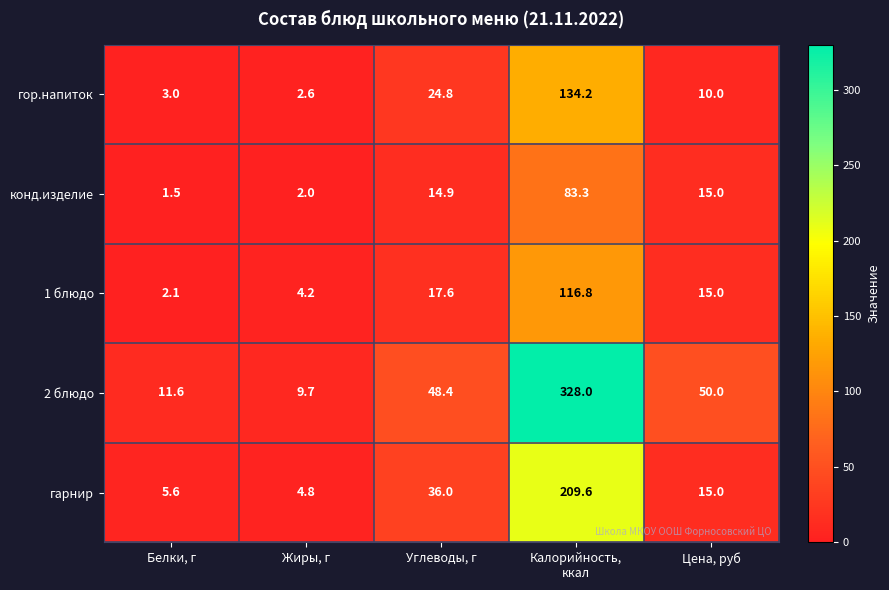

At which category does the chart reach its minimum across all series?

Белки, г